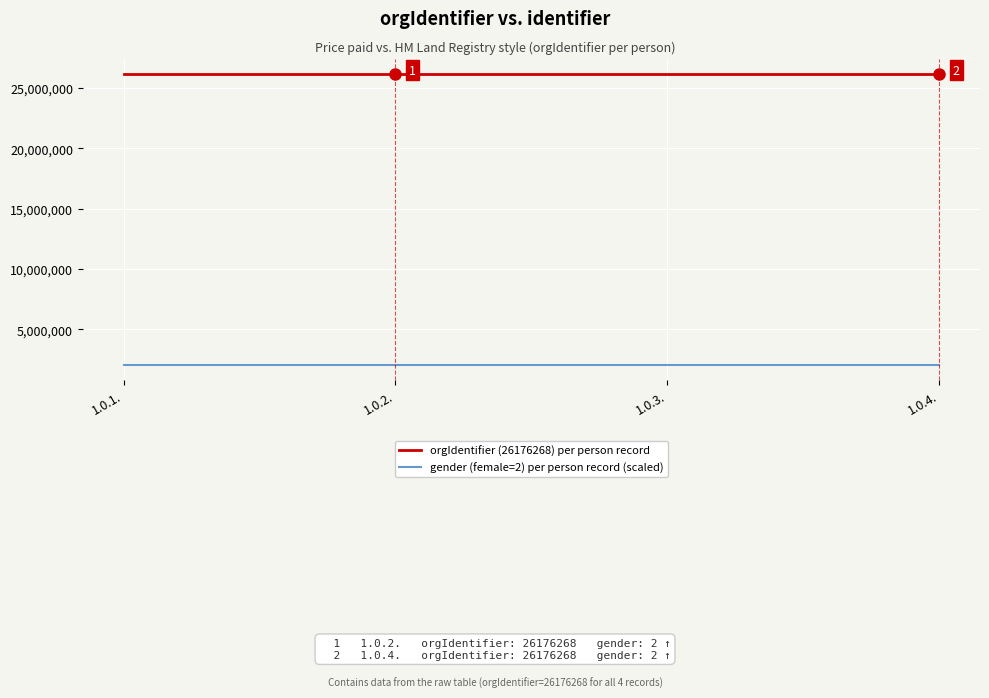

Reading right to left, what are all the values shown in this chart?

orgIdentifier (26176268) per person record: 26176268	26176268	26176268	26176268
gender (female=2) per person record (scaled): 2000000	2000000	2000000	2000000